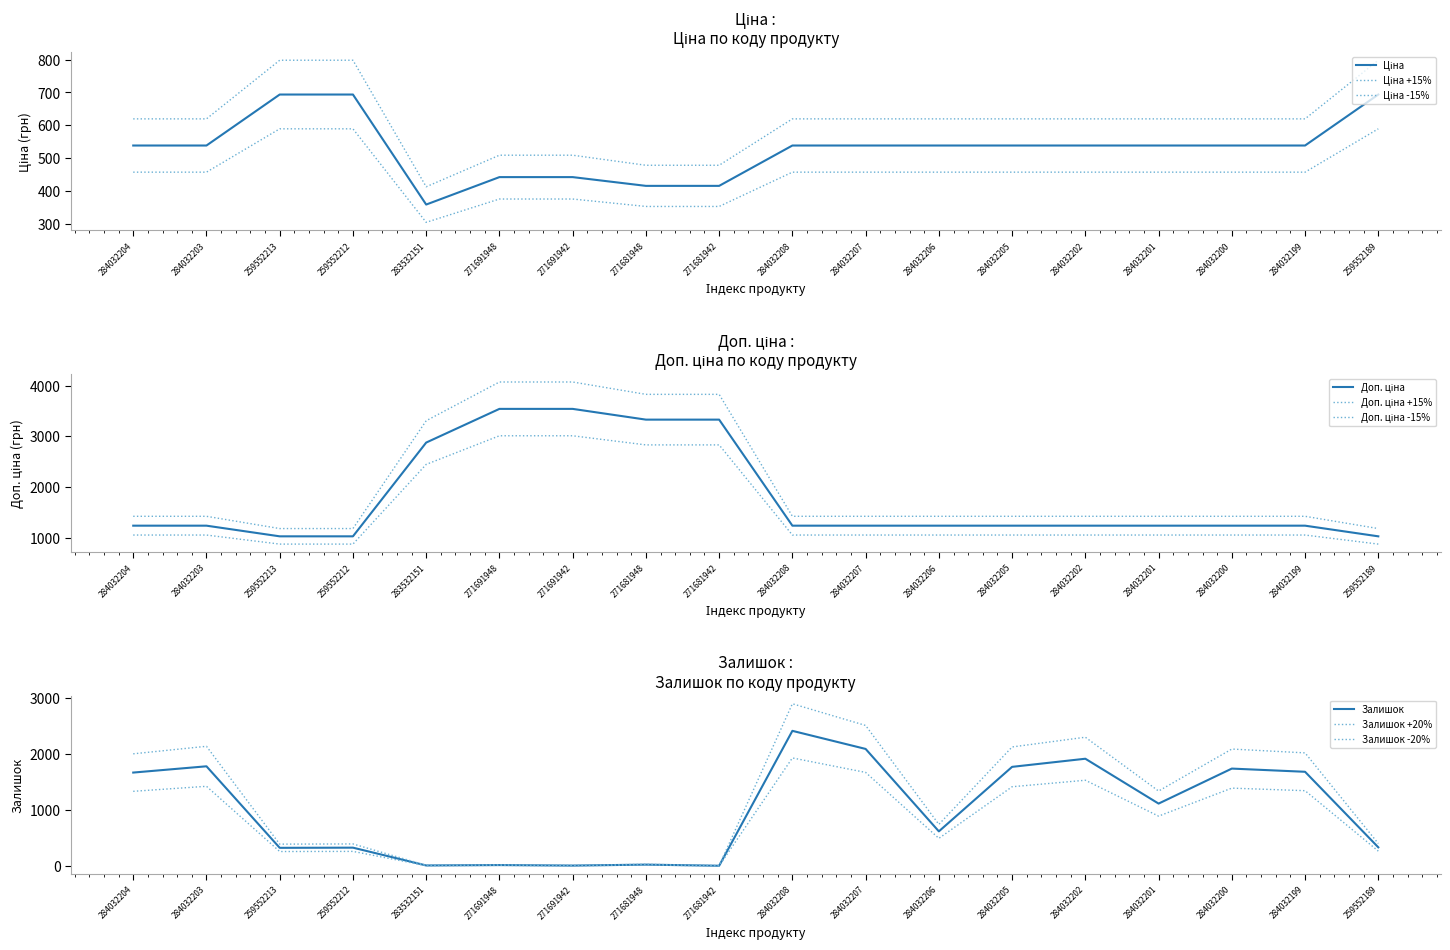

True or false: Доп. ціна and Ціна intersect in this chart.

False